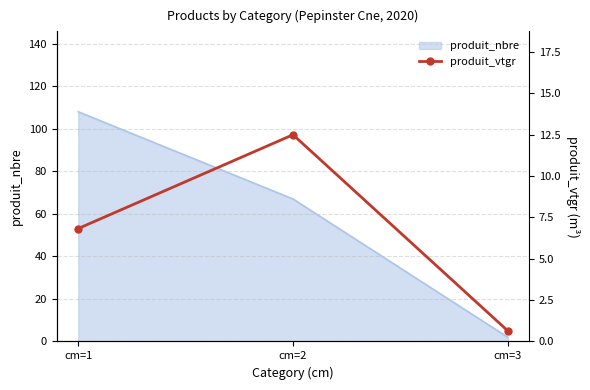

At which label does produit_nbre reach its minimum?

cm=3